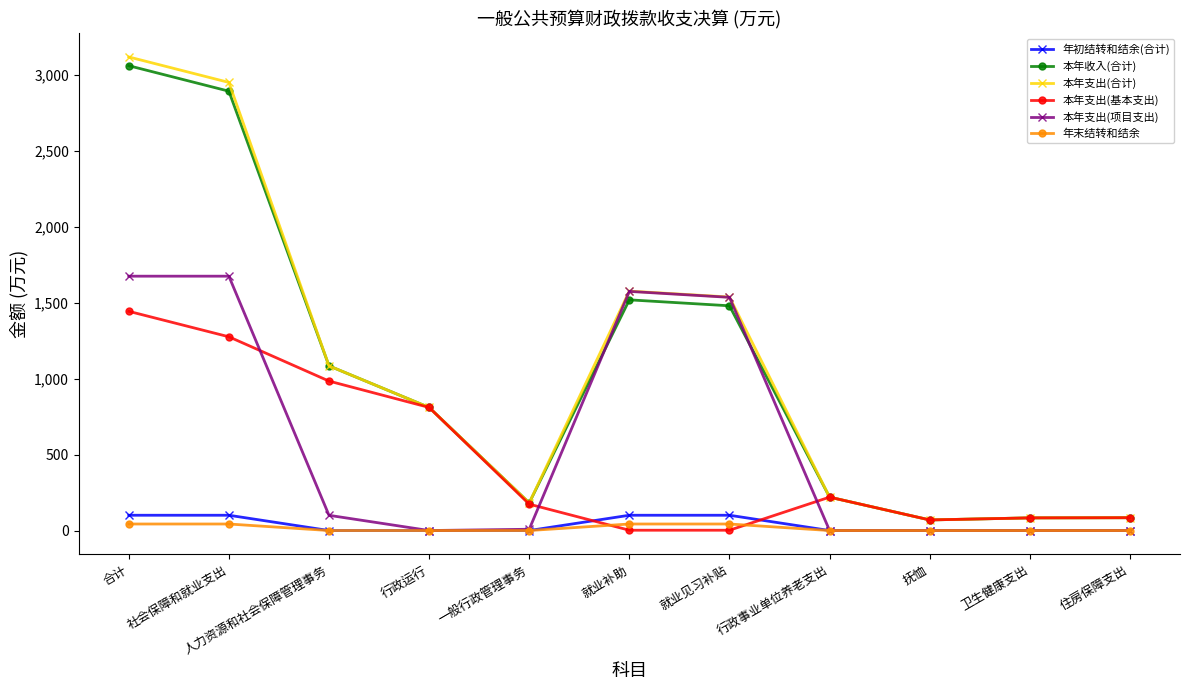

At how many categories does at least one series exceed 1814?

2